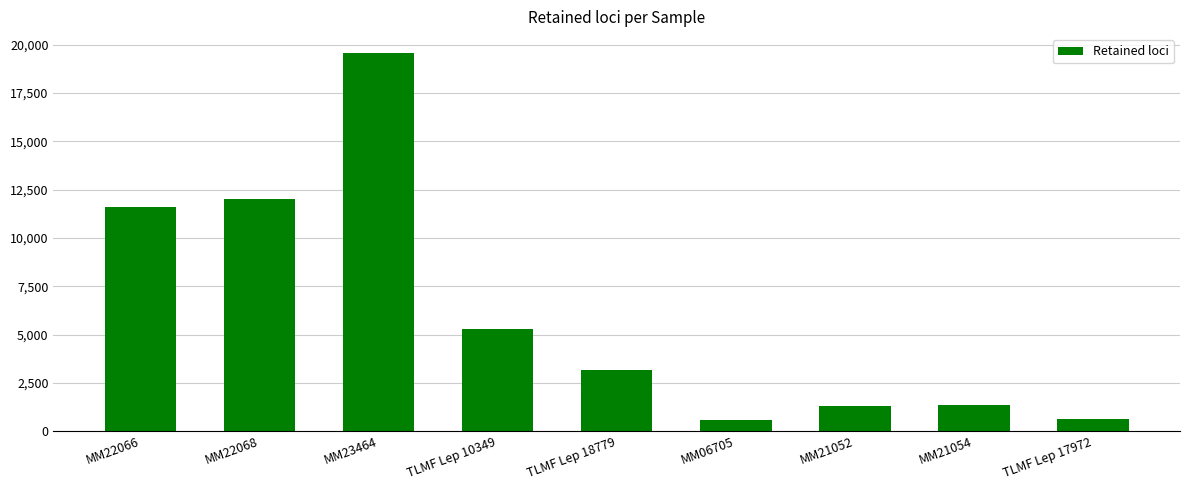

What is the value of the 1st bar from the left?

11608